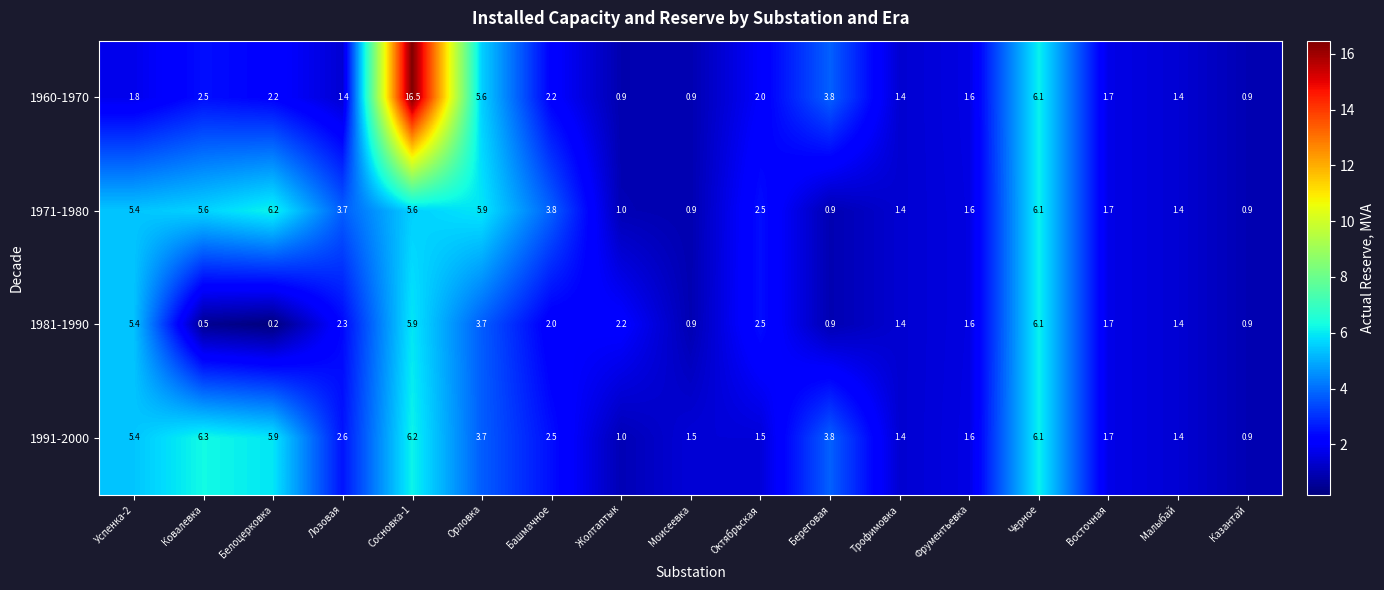

Which series has the widest spread of values?

1960-1970